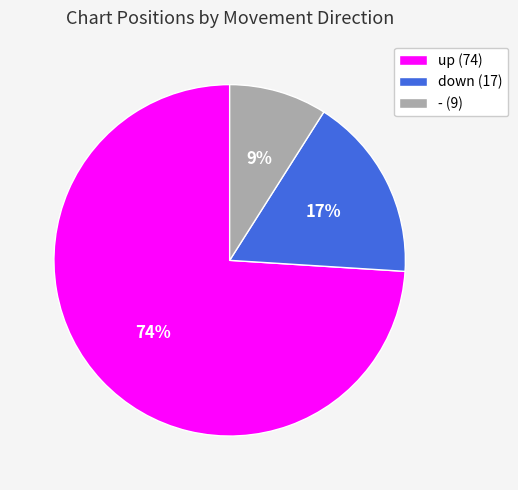

The - slice represents 3% of the pie. True or false?

False